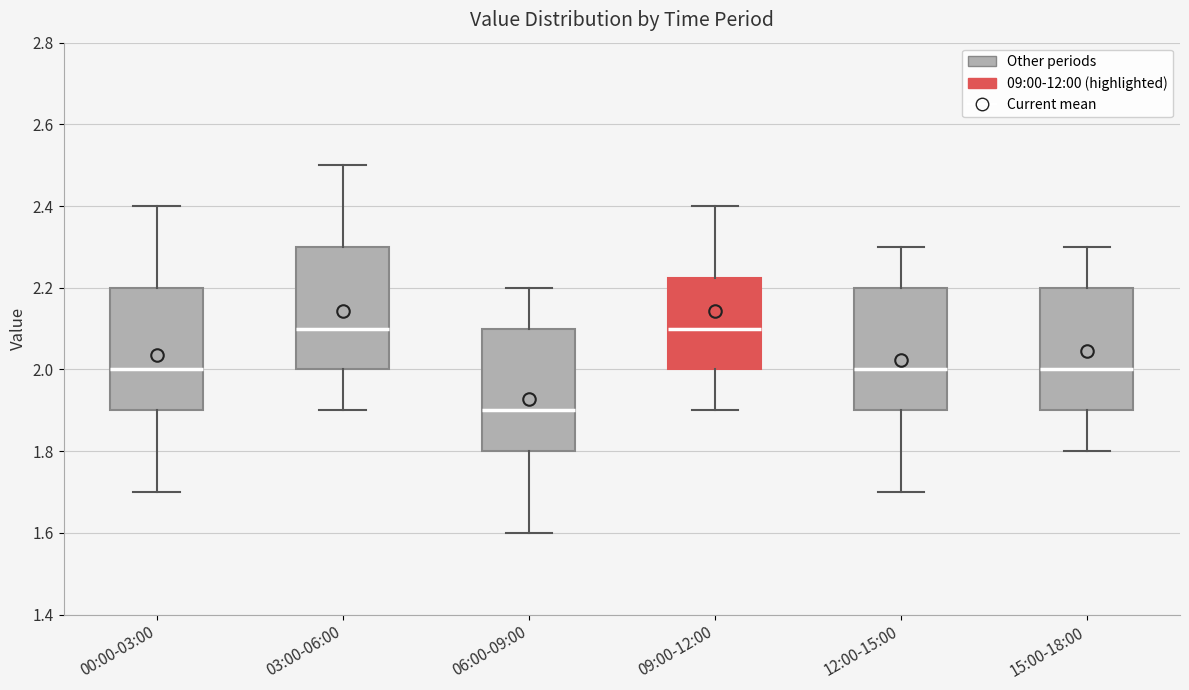

Reading left to right, read every box against the y-axis: the position of its median line, the range the box covers, and the ends of its whiskers. The values are not printed on the chart, so give them approximately, as read against the axis.

00:00-03:00: median 2.00, box 1.90 to 2.20, whiskers 1.70 to 2.40
03:00-06:00: median 2.10, box 2.00 to 2.30, whiskers 1.90 to 2.50
06:00-09:00: median 1.90, box 1.80 to 2.10, whiskers 1.60 to 2.20
09:00-12:00: median 2.10, box 2.00 to 2.22, whiskers 1.90 to 2.40
12:00-15:00: median 2.00, box 1.90 to 2.20, whiskers 1.70 to 2.30
15:00-18:00: median 2.00, box 1.90 to 2.20, whiskers 1.80 to 2.30